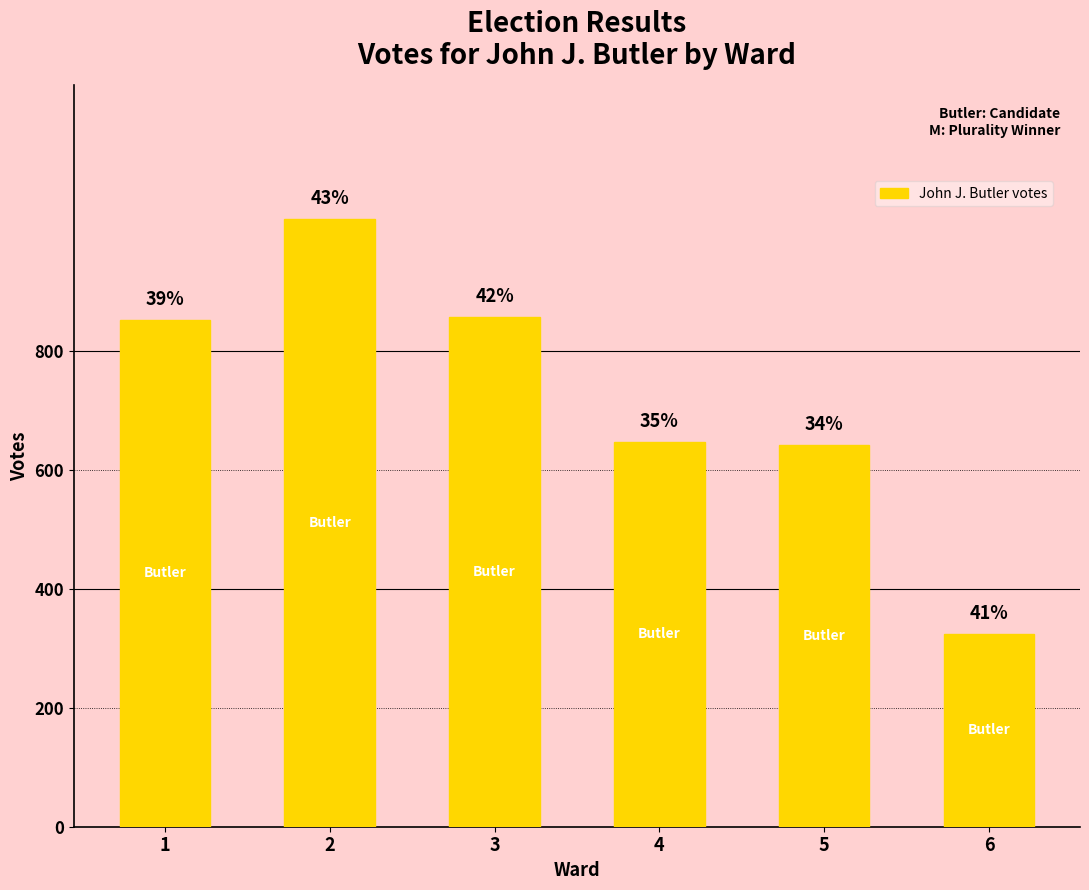

Approximately how many times larger is the value at 6 compared to 2?

0.3